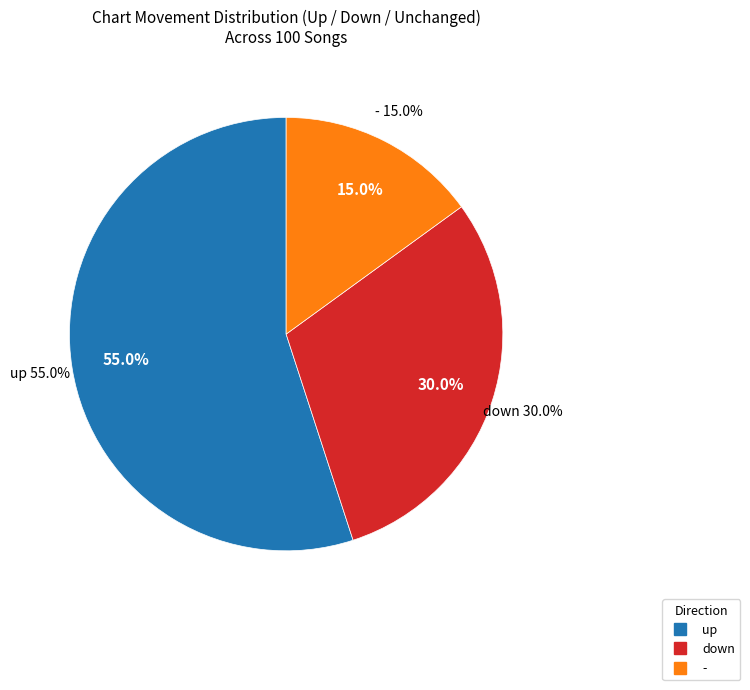

Between up and down, which is larger?

up